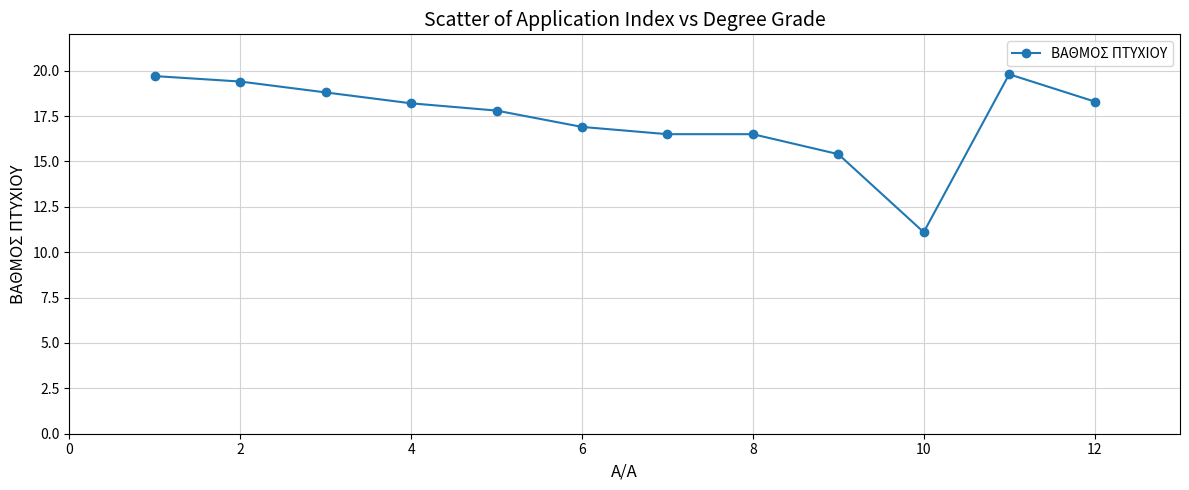

What is the minimum value shown in the chart?

11.1